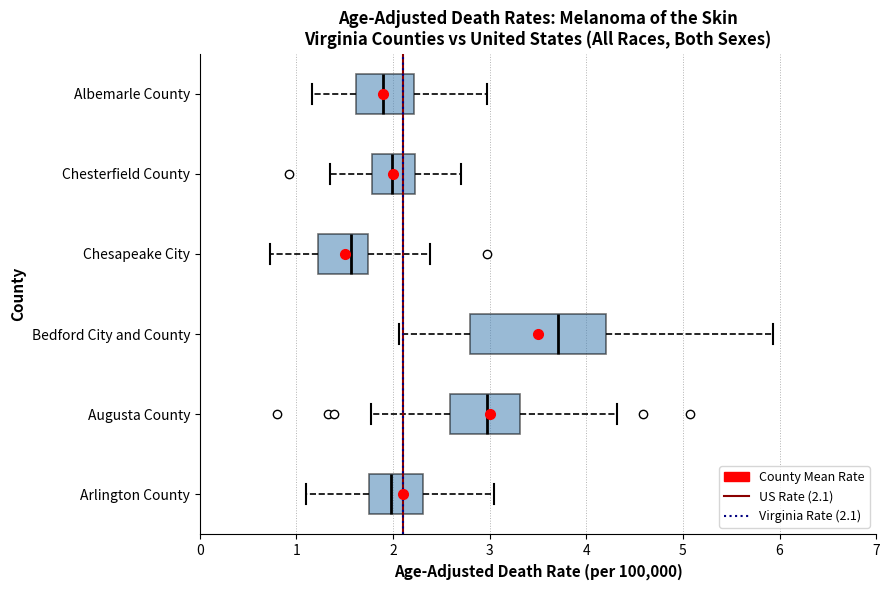

Where is the left edge of the box for Chesapeake City on the x-axis? The values are not printed on the chart, so give them approximately, as read against the axis.

1.2